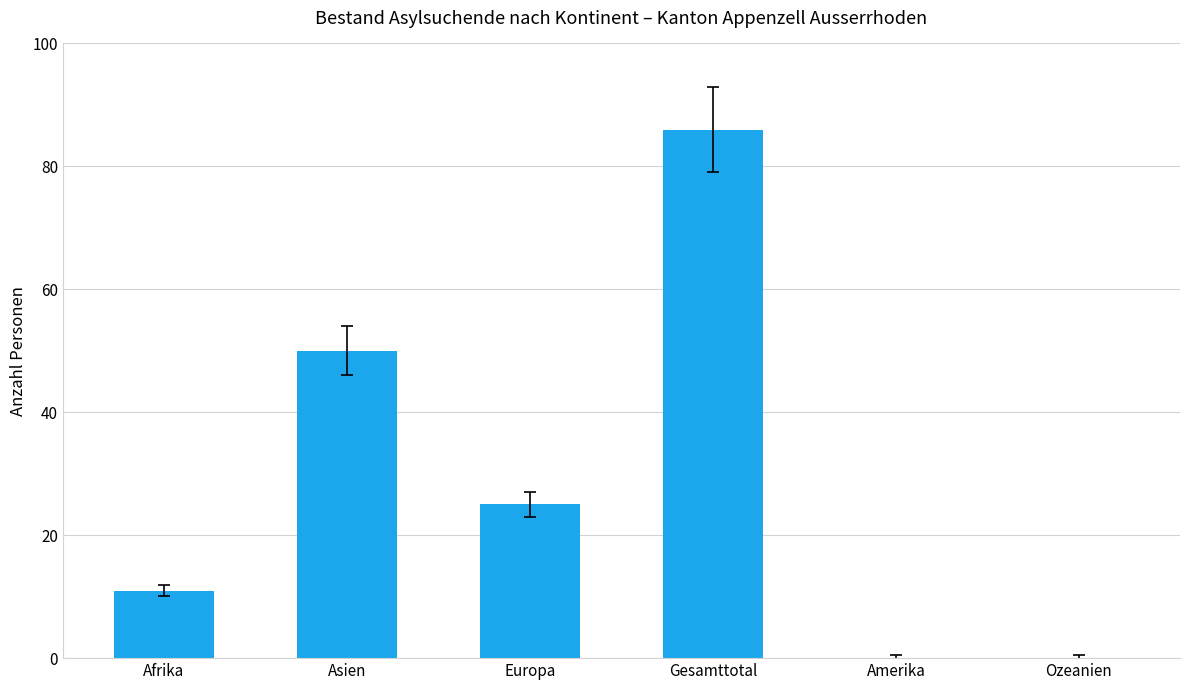

Reading left to right, extract all data points from this chart.

Afrika=11	Asien=50	Europa=25	Gesamttotal=86	Amerika=0	Ozeanien=0